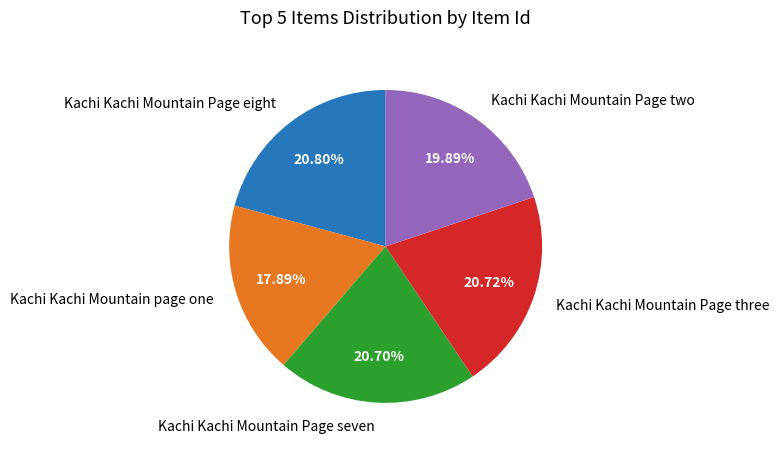

Does Kachi Kachi Mountain Page seven represent more than half of the total?

No